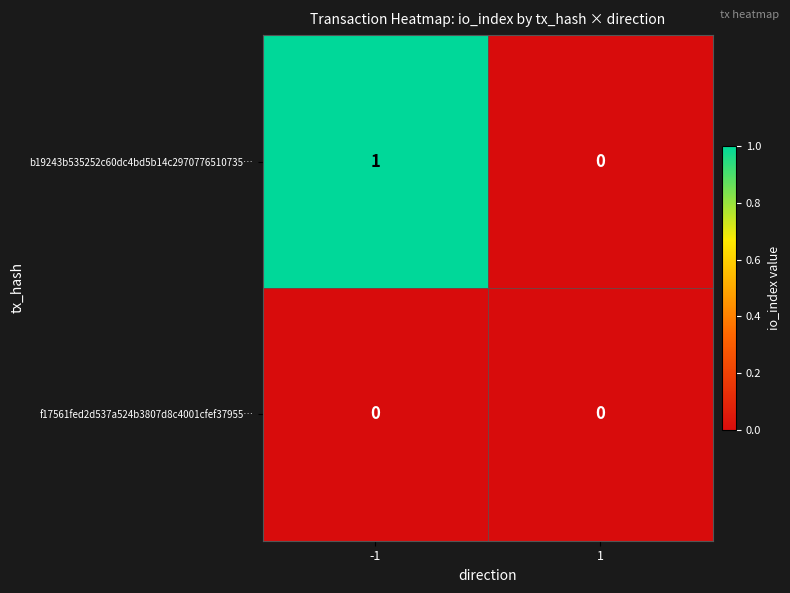

Rank the categories by b19243b535252c60dc4bd5b14c2970776510735… value from highest to lowest.

-1, 1